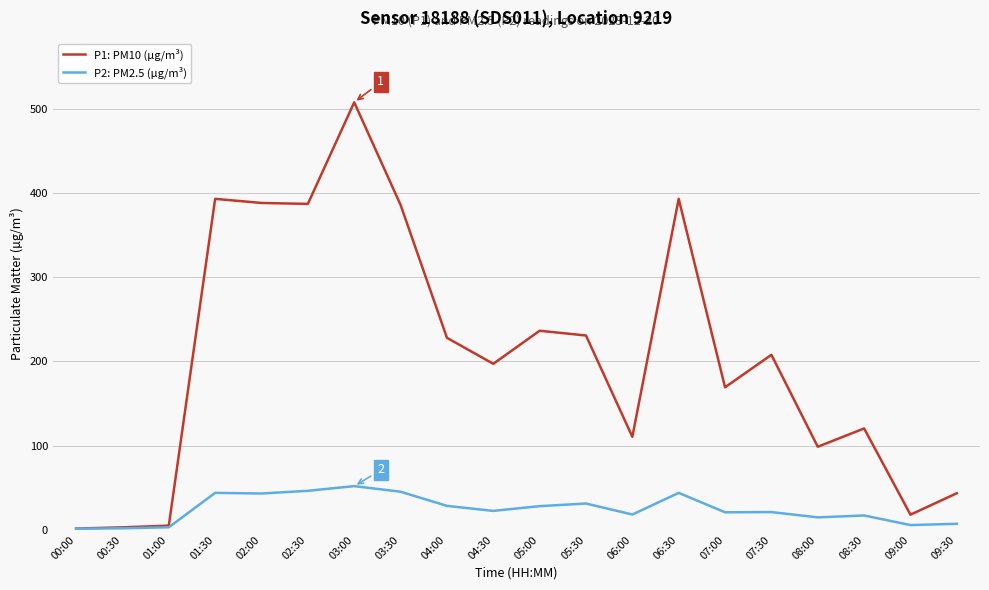

At 08:30, list the series in order from smallest to largest.

P2: PM2.5 (µg/m³), P1: PM10 (µg/m³)